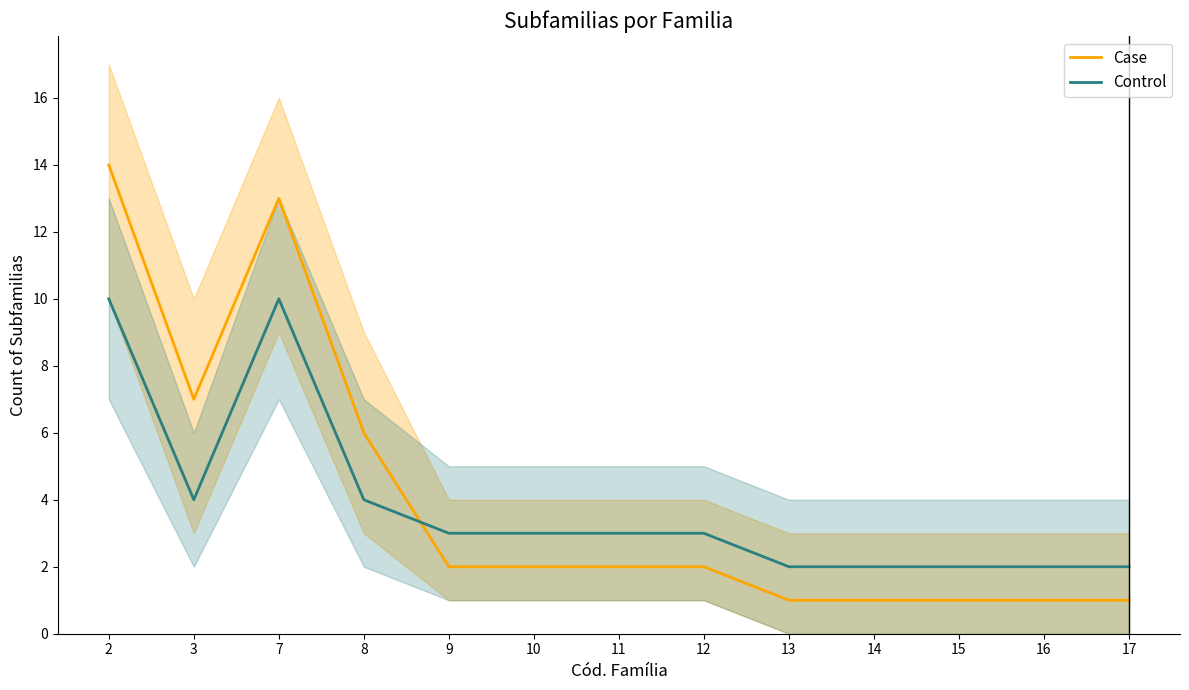

Which label corresponds to the smallest value in the chart?

13